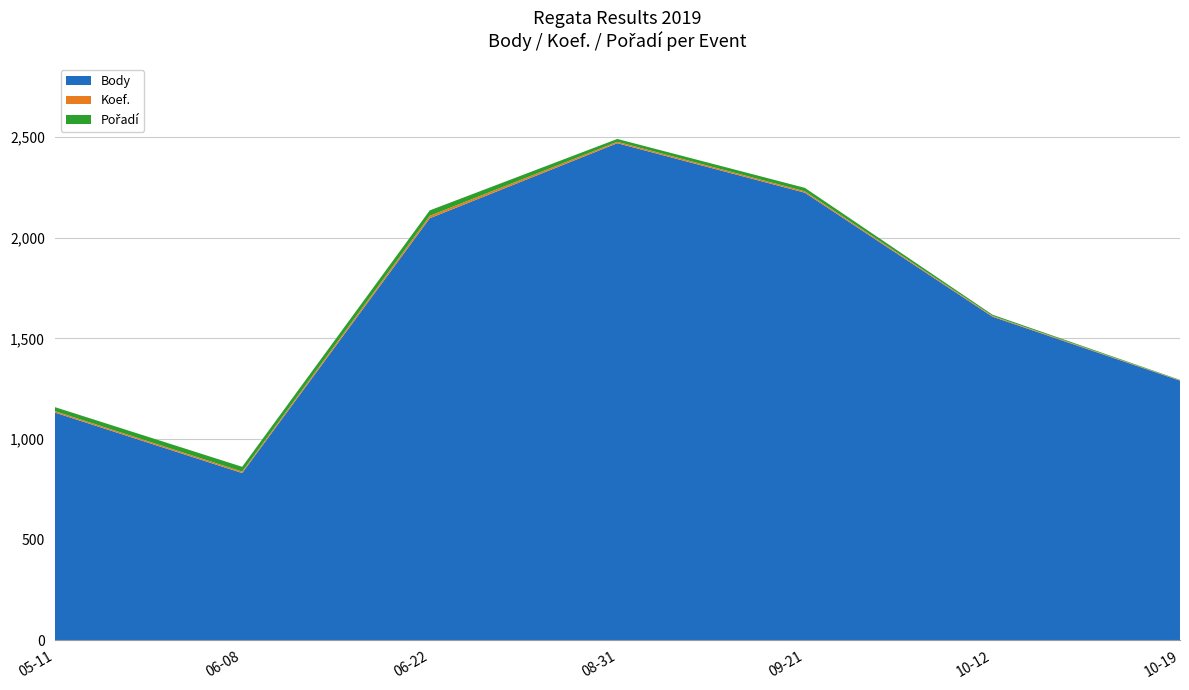

At which label does Body reach its minimum?

06-08